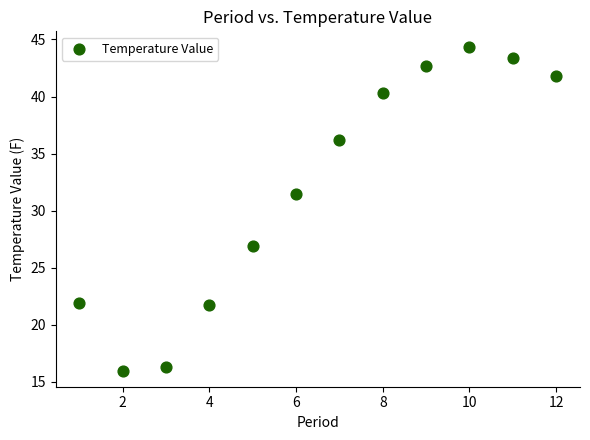

What Y value in the scatter plot is closest to 30?

31.5